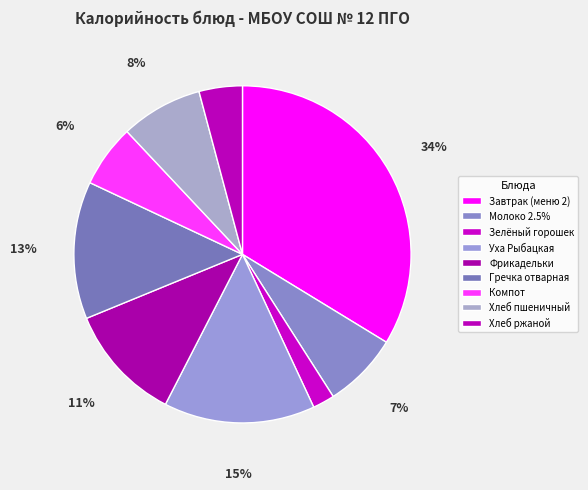

Does any single category account for the majority?

No